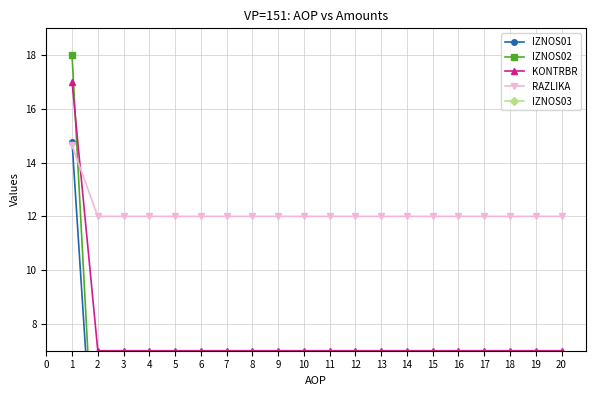

After their last crossing, which series has the higher values: RAZLIKA or IZNOS02?

RAZLIKA